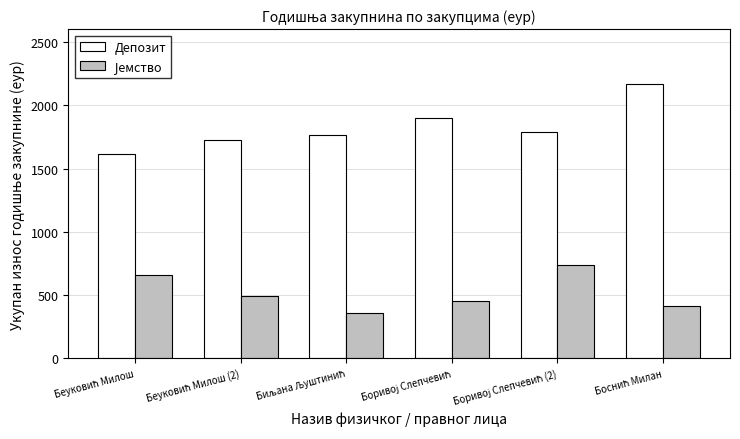

Which series has the largest total across all categories?

Депозит